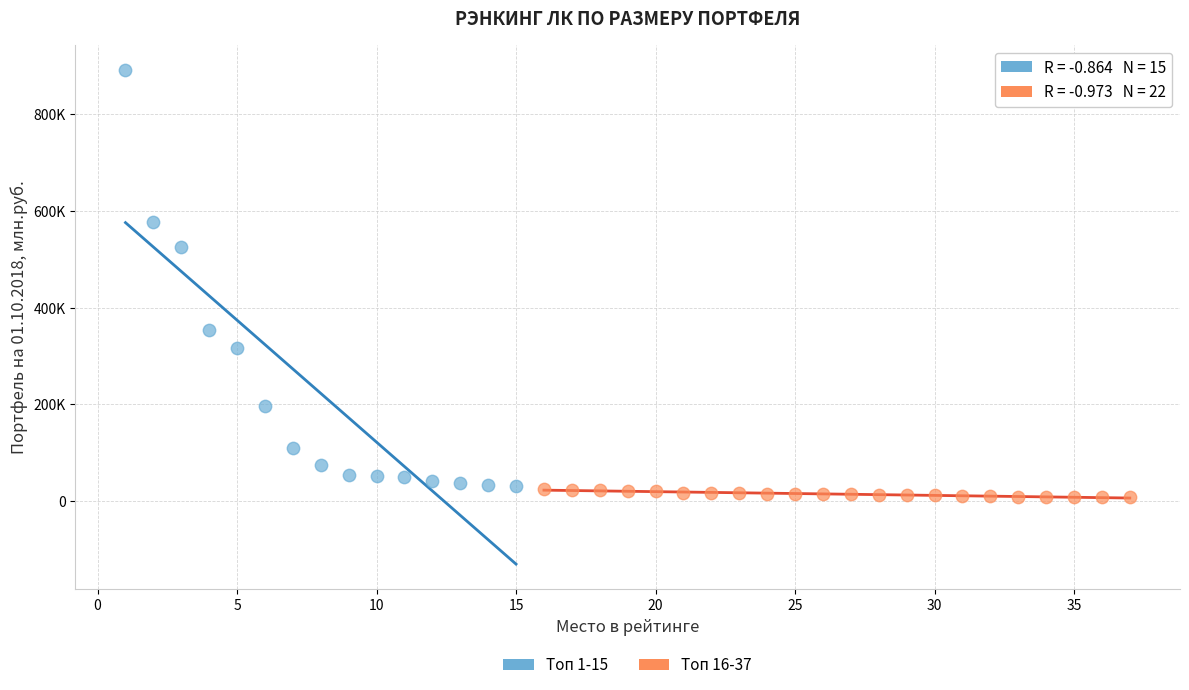

Which series has the largest Y range (max minus min)?

Топ 1-15